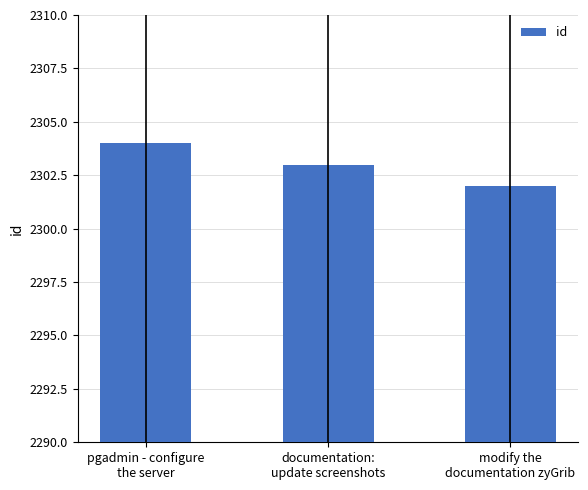

Between modify the
documentation zyGrib and documentation:
update screenshots, which is larger?

documentation:
update screenshots